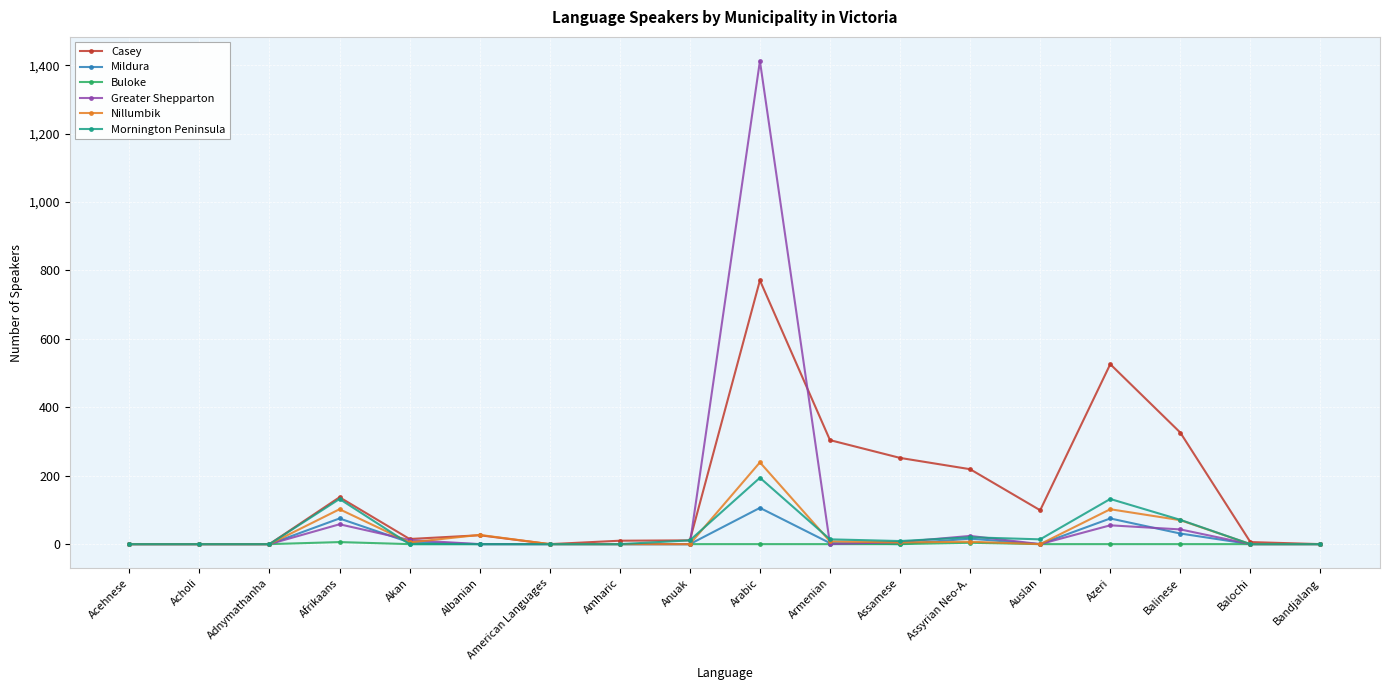

Which series has the widest spread of values?

Greater Shepparton